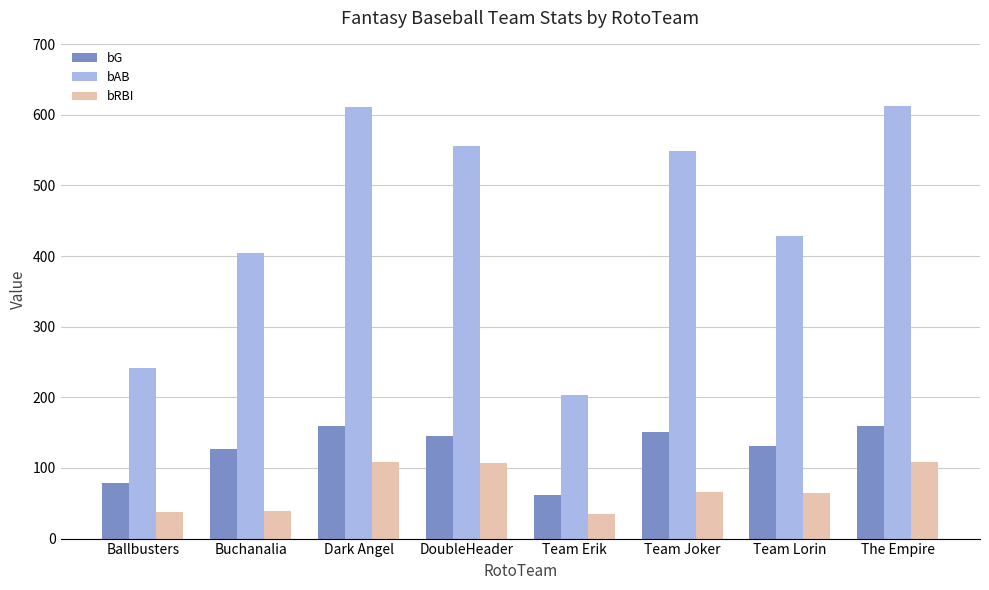

Is the value of bAB at Dark Angel greater than the value of bRBI at Buchanalia?

Yes